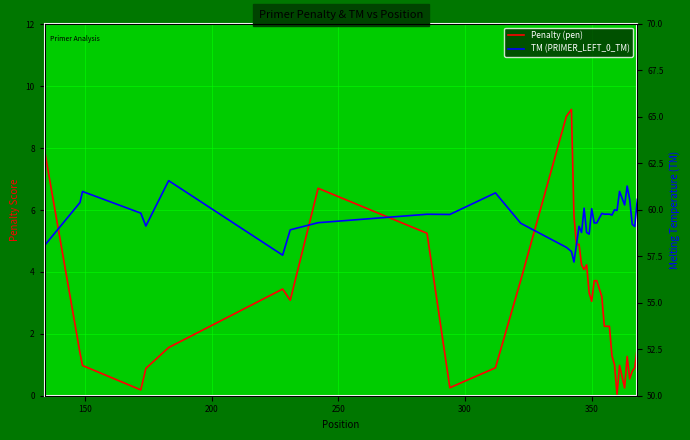

Rank the series by their maximum value, from highest to lowest.

TM (PRIMER_LEFT_0_TM), Penalty (pen)